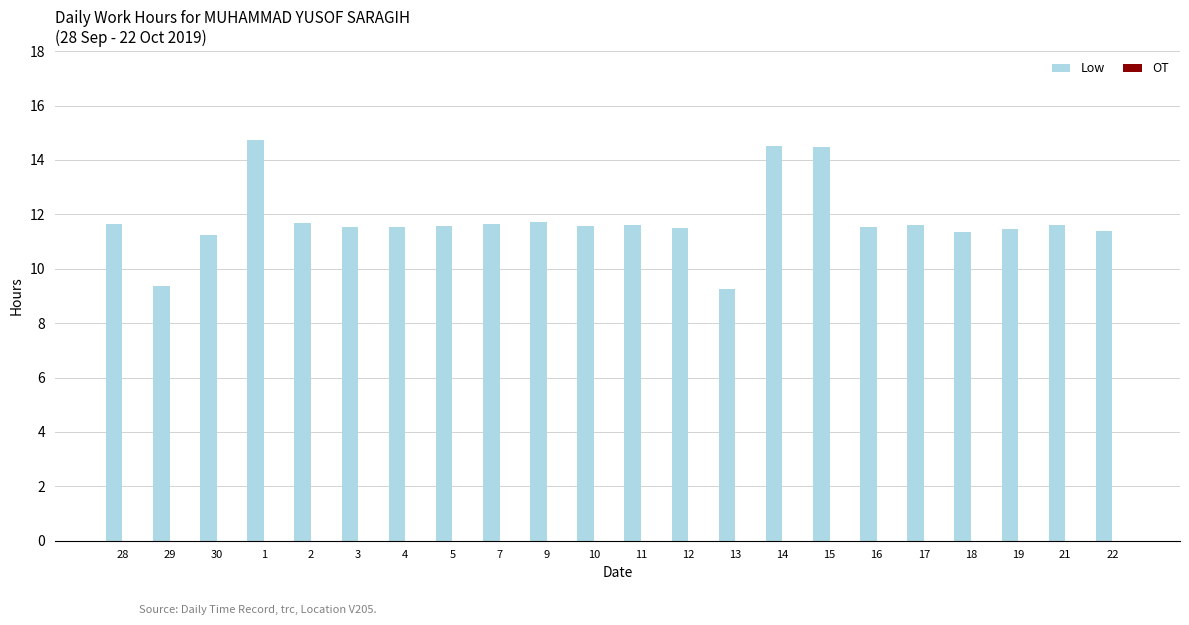

What is the value of the 17th bar from the left?

11.5